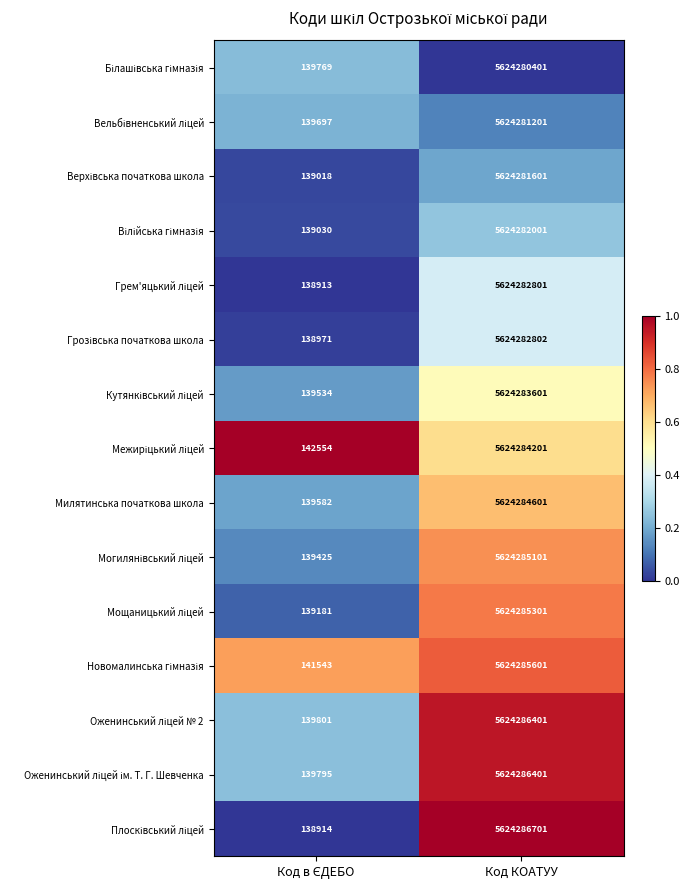

What is the total value across all series at Код КОАТУУ?

84364258716